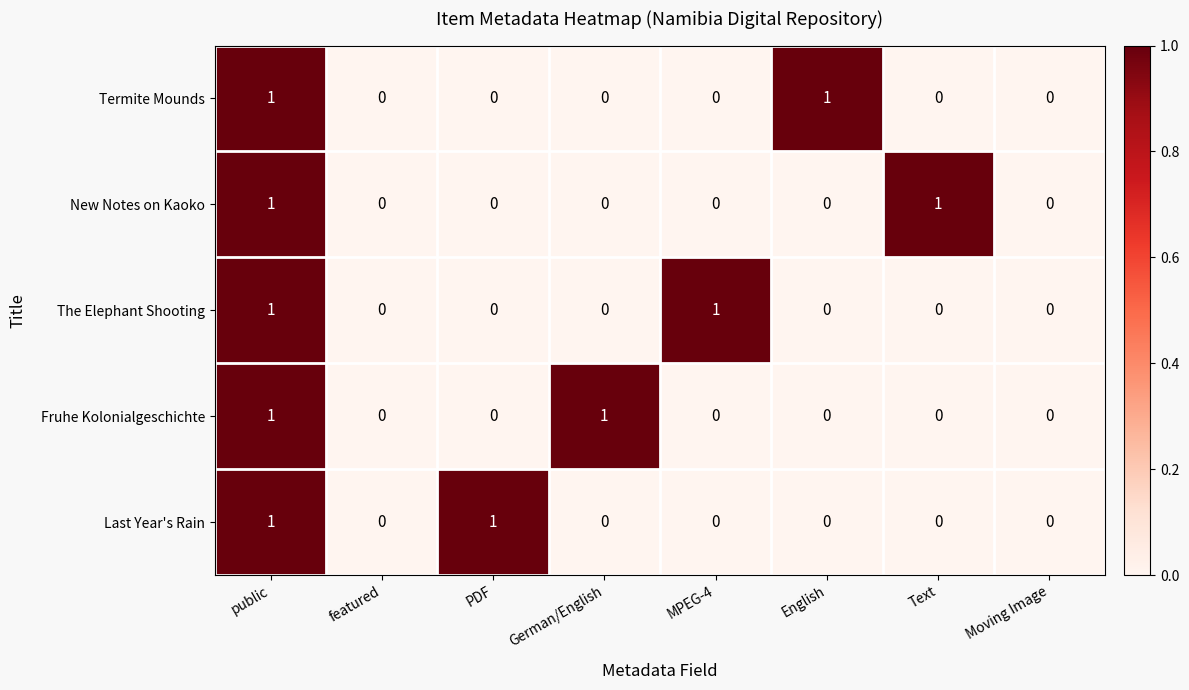

How many The Elephant Shooting values are between 0 and 1?

8